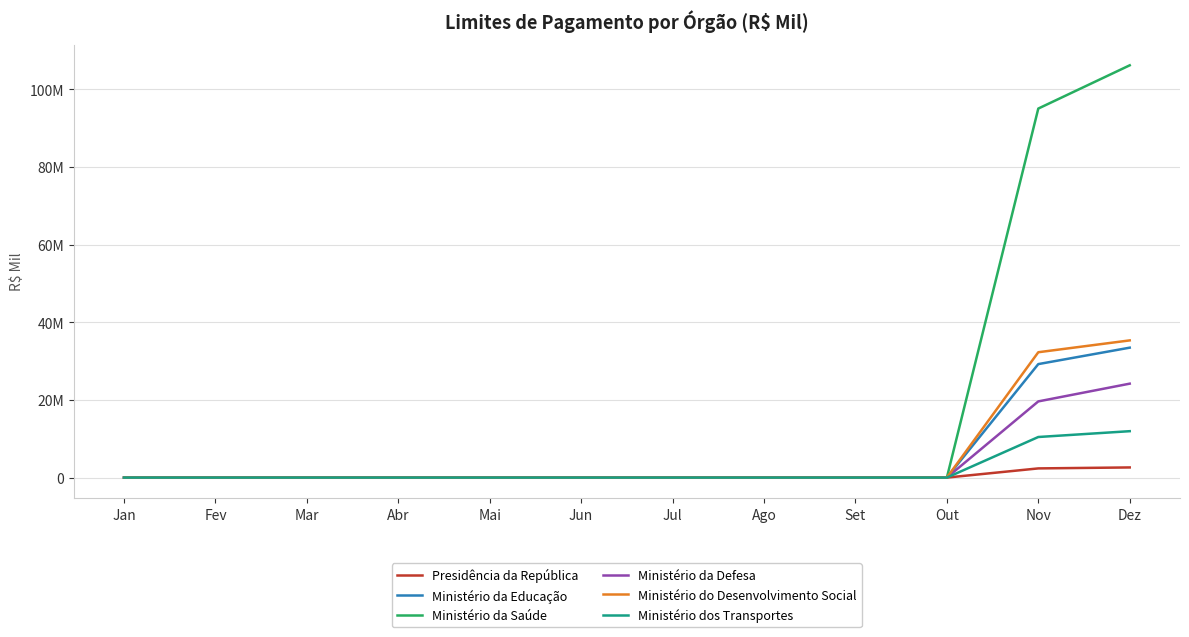

Which series has the largest range (max minus min)?

Ministério da Saúde